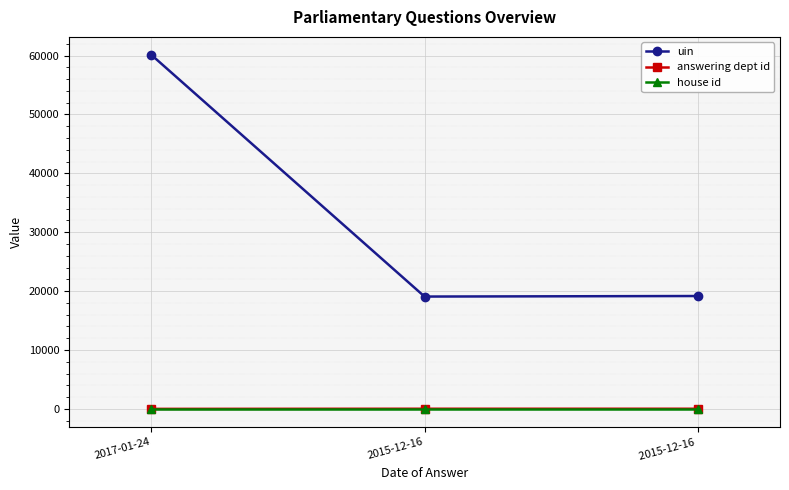

Is the value of uin at 2015-12-16  greater than the value of answering dept id at 2017-01-24?

Yes